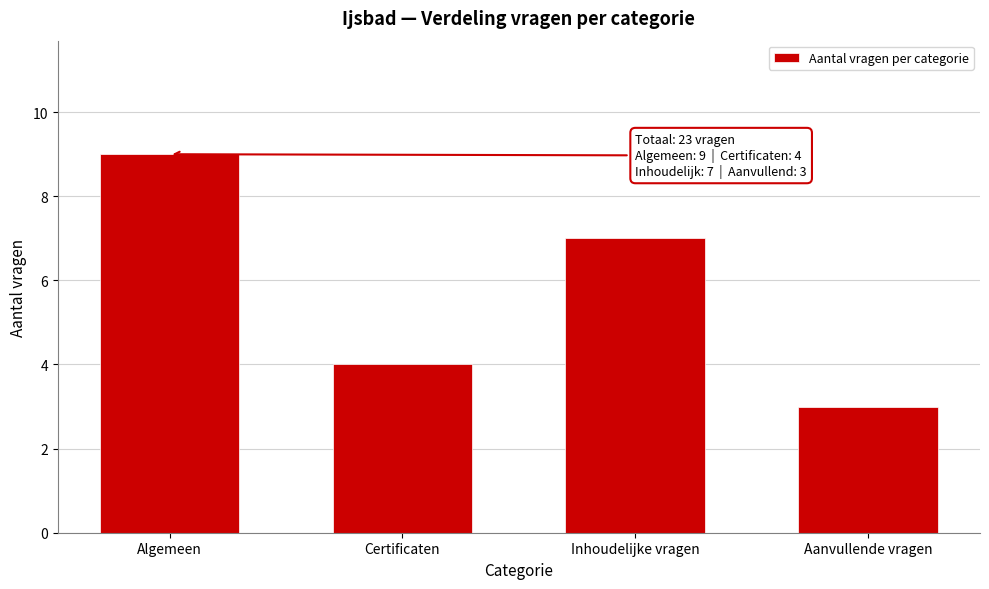

Reading left to right, list all the values displayed in this chart.

9	4	7	3